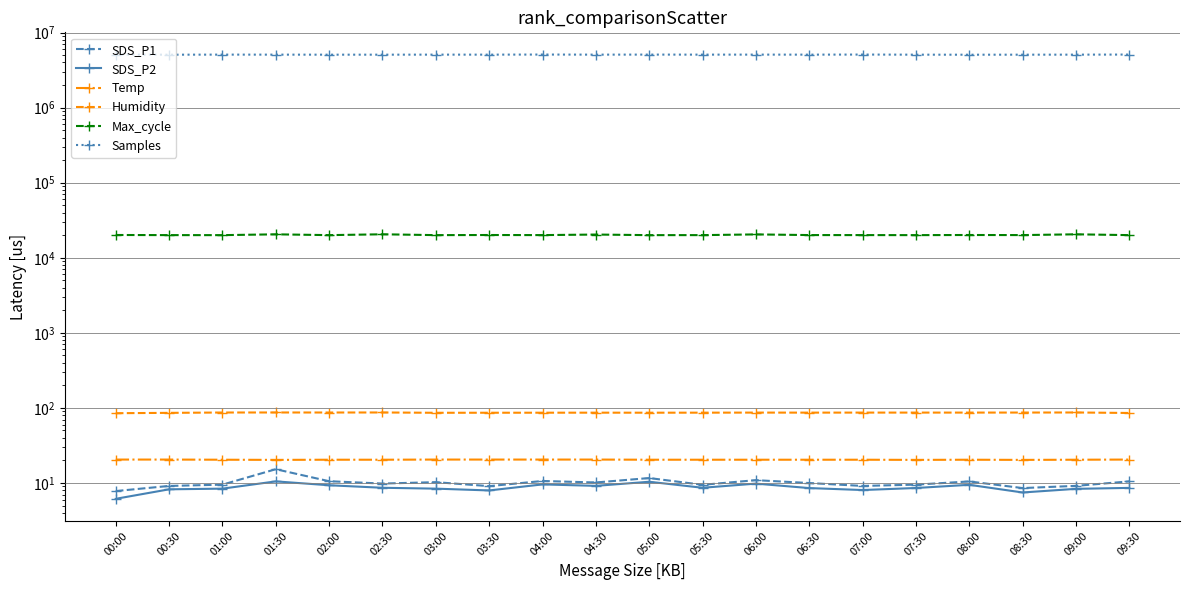

List the series in order of their peak value, highest first.

Samples, Max_cycle, Humidity, Temp, SDS_P1, SDS_P2